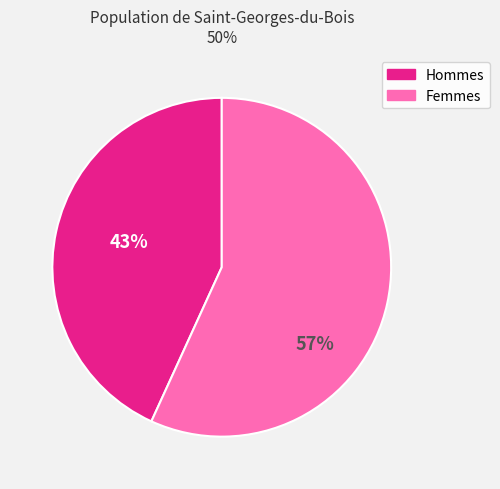

Between Hommes and Femmes, which is larger?

Femmes